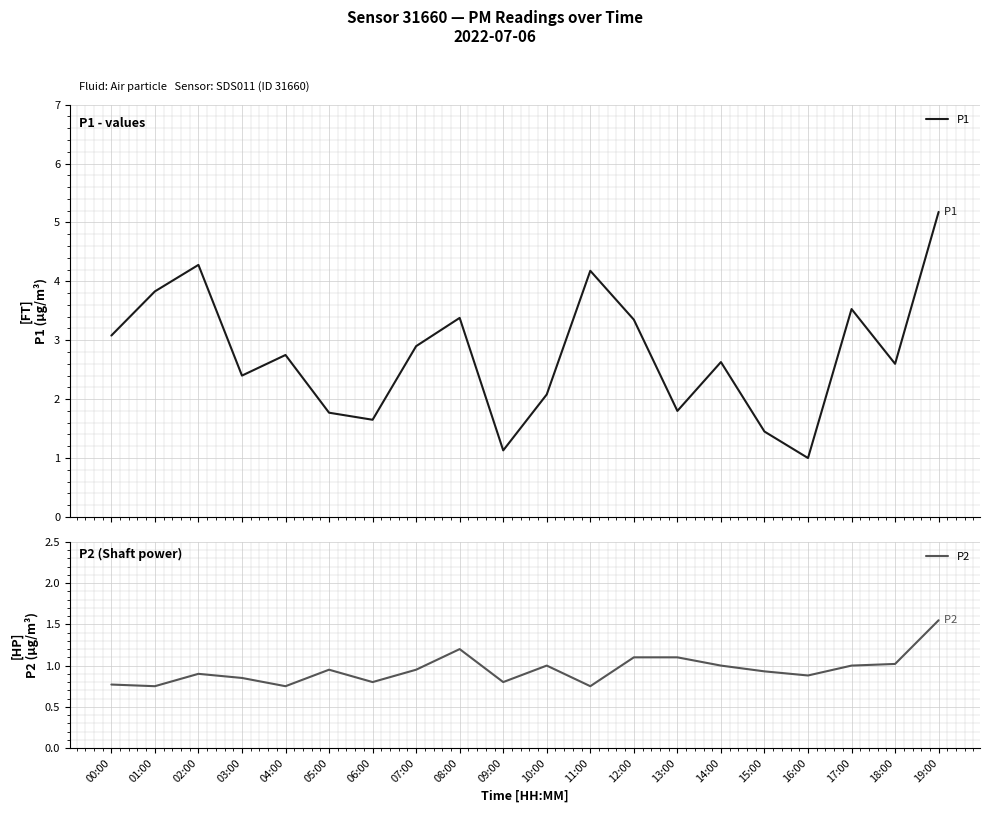

True or false: P2 and P1 intersect in this chart.

False